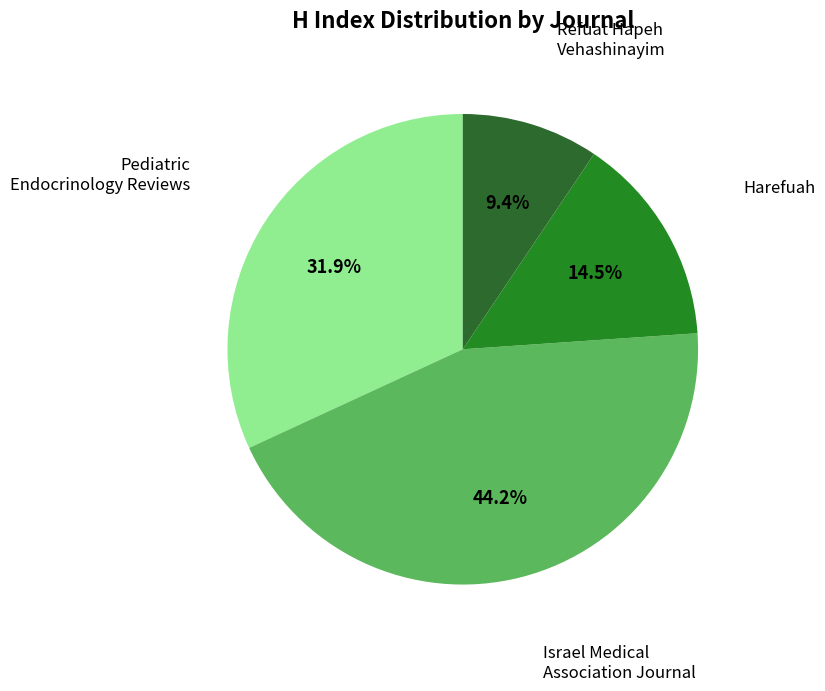

What is the largest slice in the pie chart?

Israel Medical Association Journal